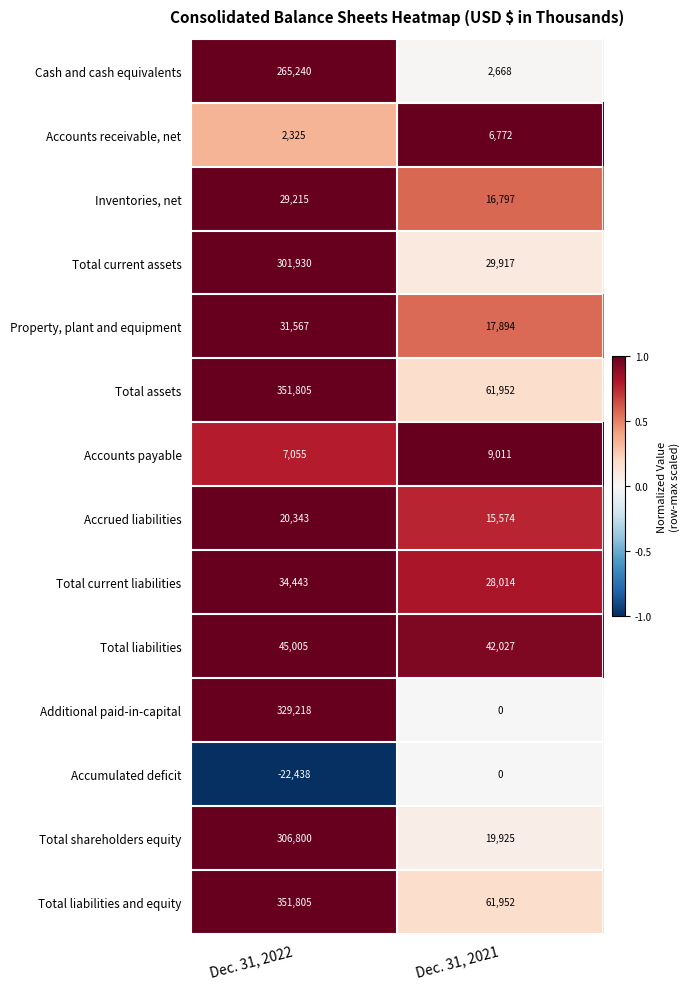

What is the sum of all Total assets values?

413757